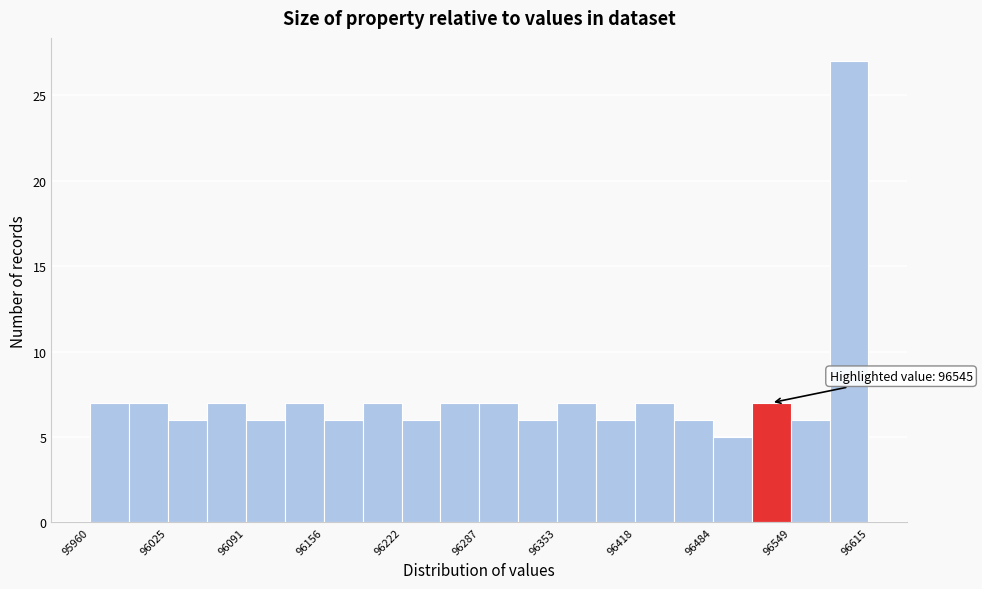

Around what value on the x-axis is the tallest bar? Give the approximate position of its centre, as read against the axis.

96600